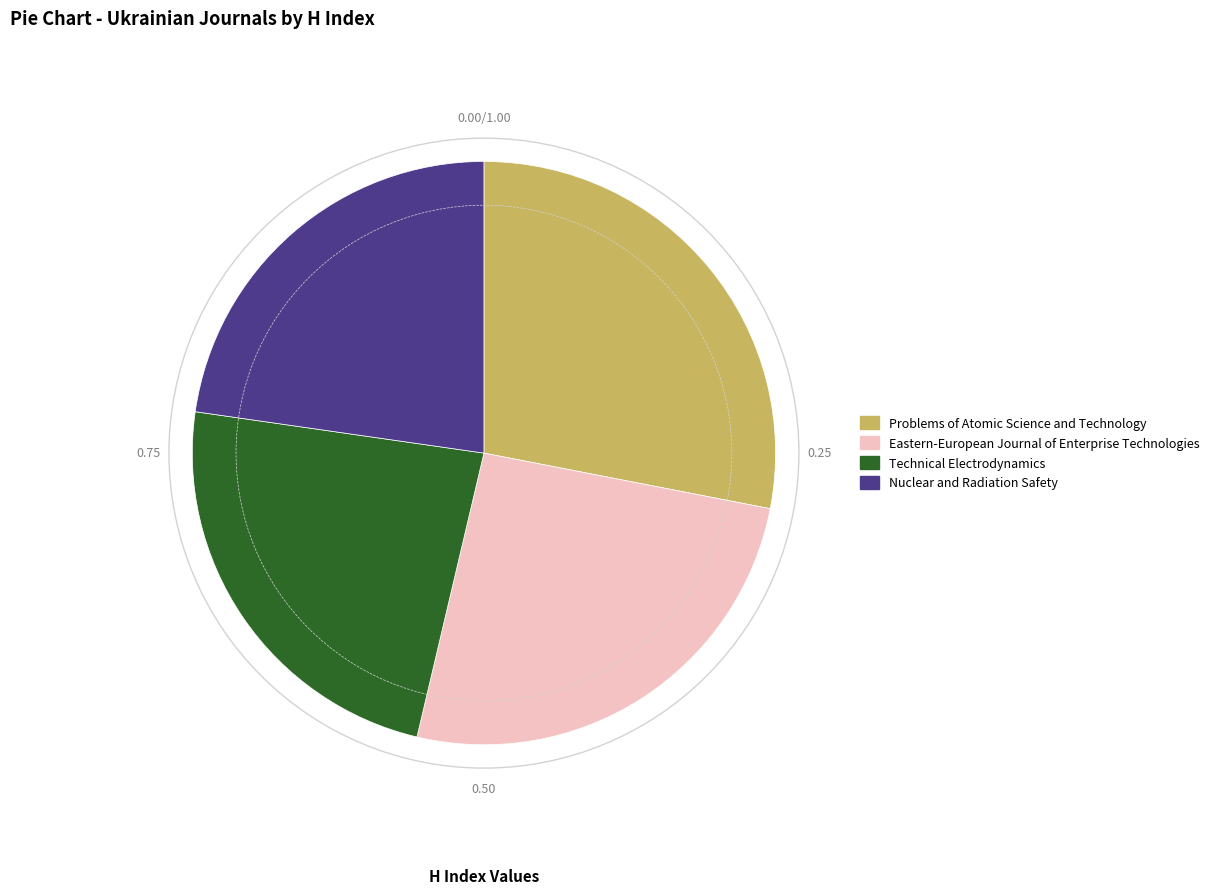

Which slice is the smallest?

Nuclear and Radiation Safety